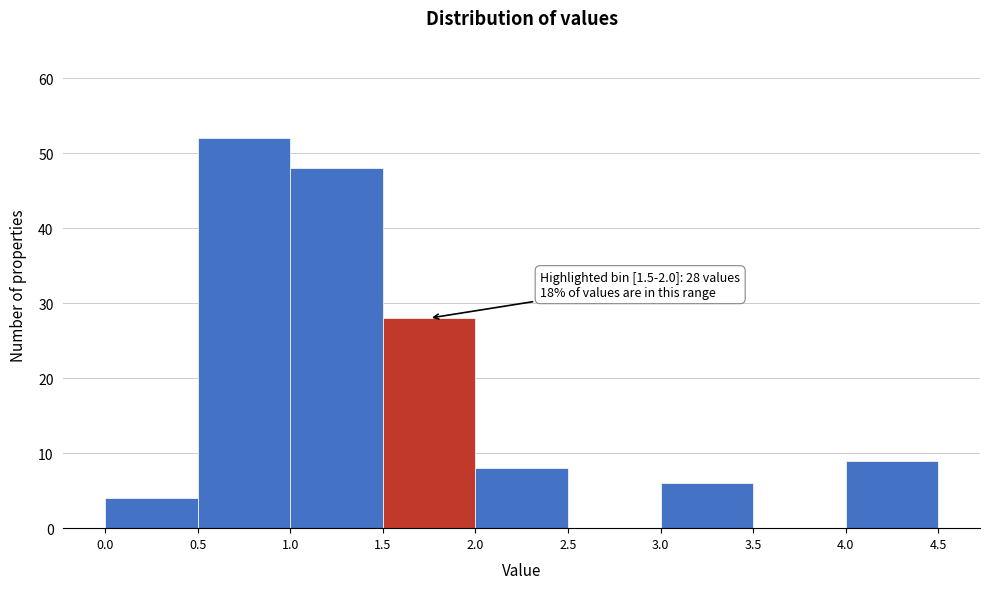

Over which range of the x-axis is the bar tallest?

0.5 to 1.0